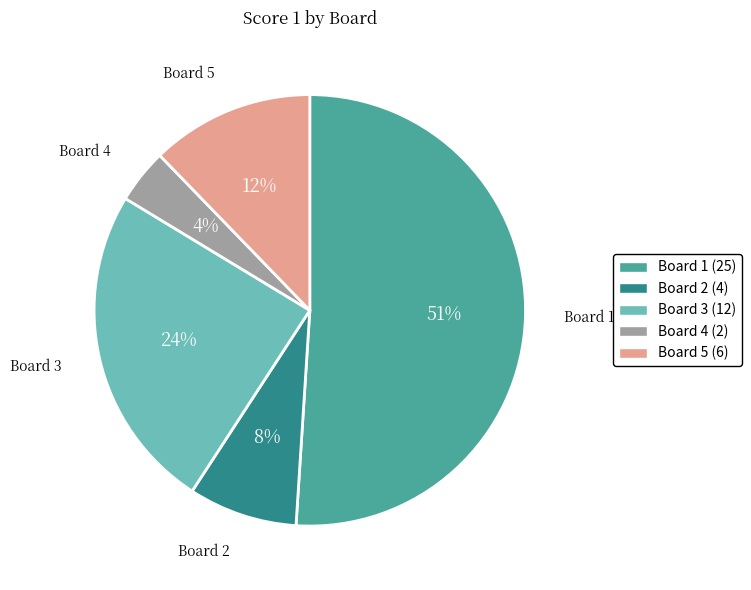

Count the number of slices in the pie.

5